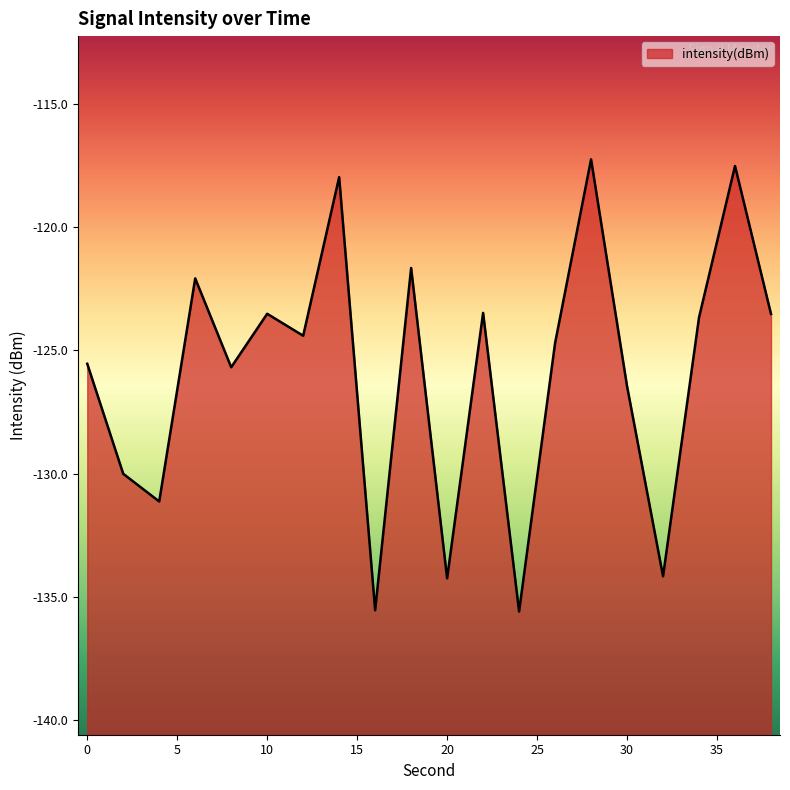

Rank the categories by value from highest to lowest.

28, 36, 14, 18, 6, 22, 10, 38, 34, 12, 26, 0, 8, 30, 2, 4, 32, 20, 16, 24